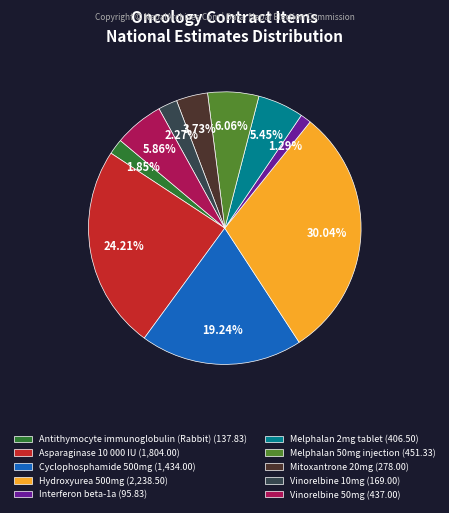

The Antithymocyte immunoglobulin (Rabbit) slice represents 15% of the pie. True or false?

False